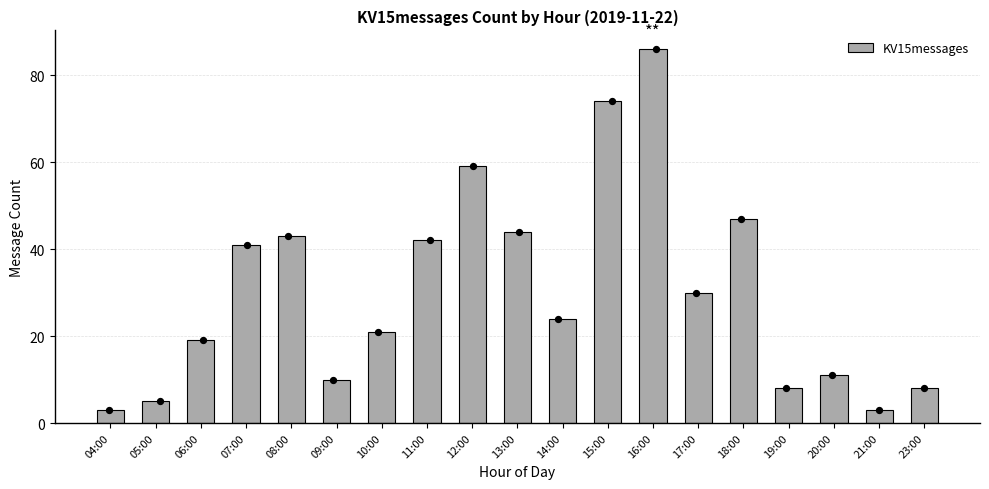

Between 09:00 and 18:00, which is larger?

18:00